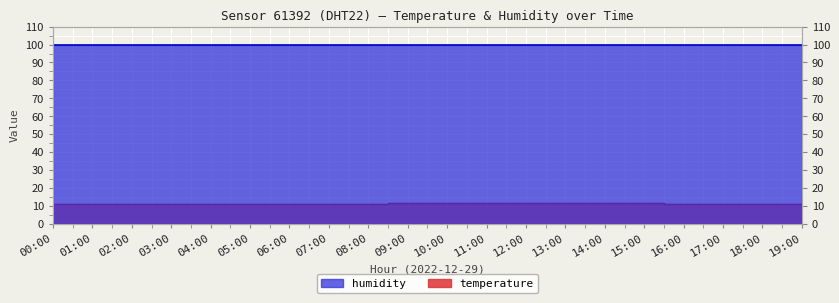

What is the minimum value shown in the chart?

11.0